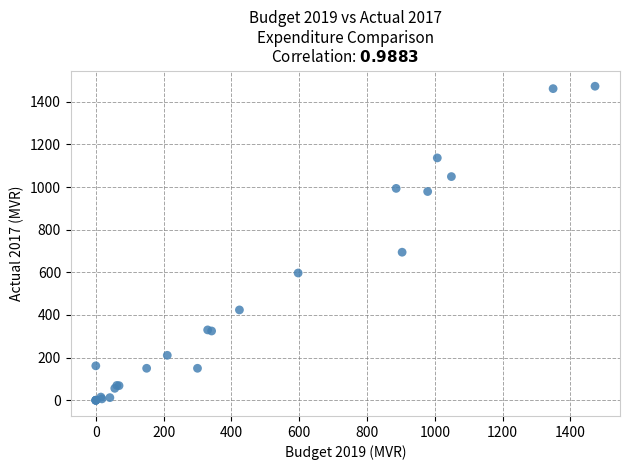

What Y value in the scatter plot is closest to 736?

694.4